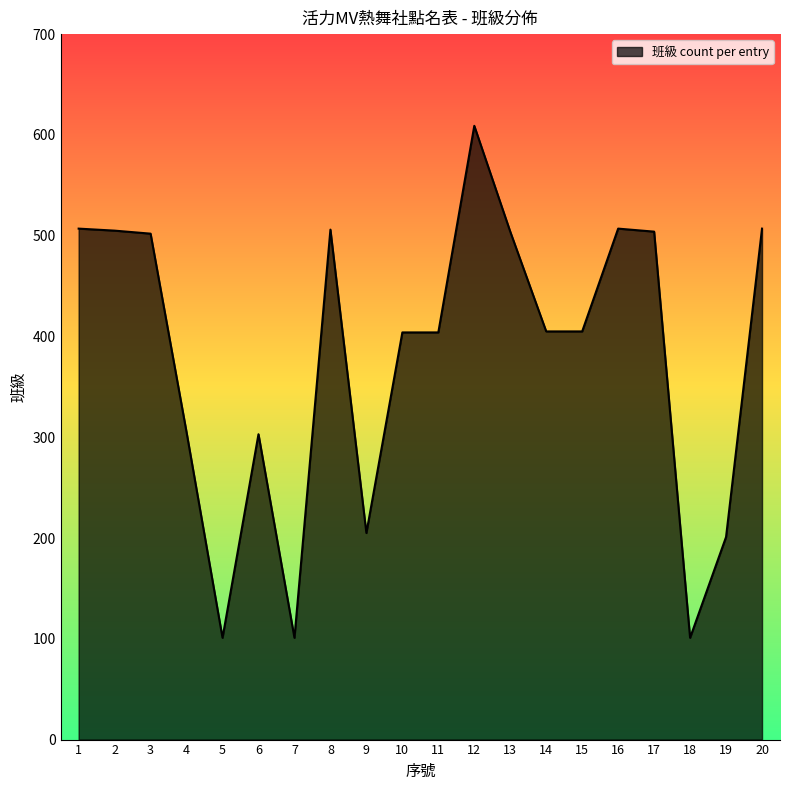

Is it true that the value at 16 is 338?

False